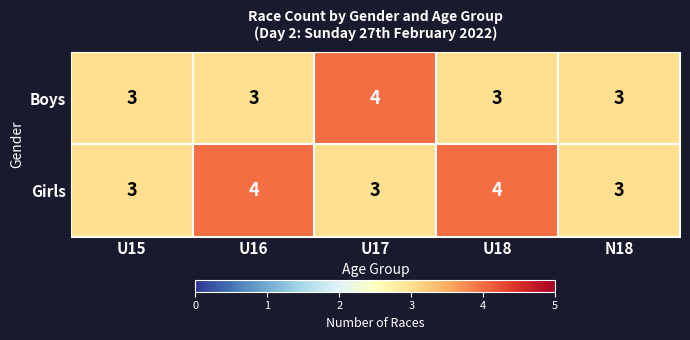

Which series has the largest total across all categories?

Girls